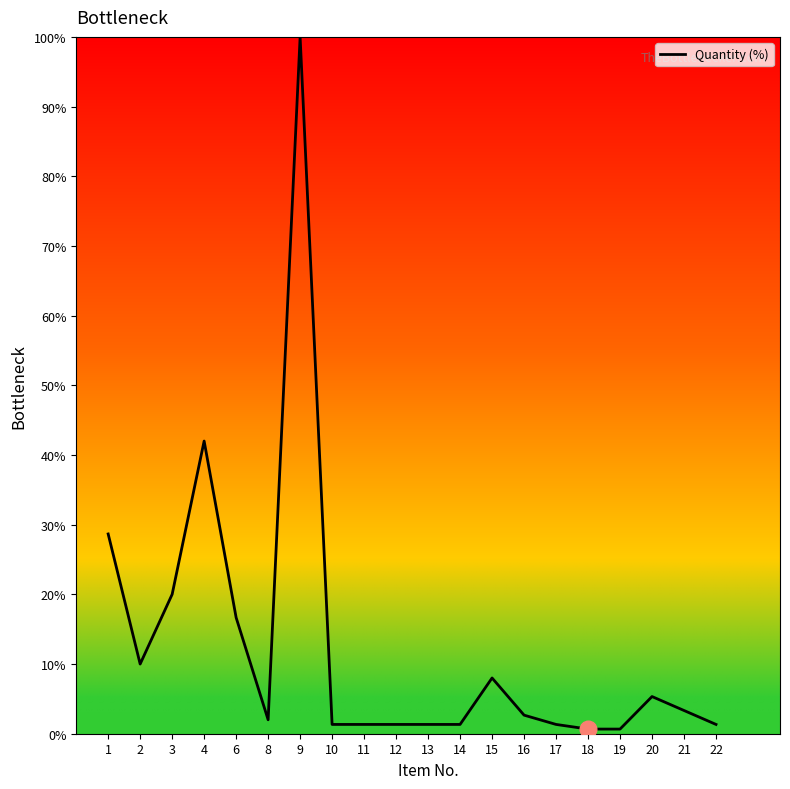

Reading left to right, what are all the values shown in this chart?

1=28.7	2=10.0	3=20.0	4=42.0	6=16.7	8=2.0	9=100.0	10=1.3	11=1.3	12=1.3	13=1.3	14=1.3	15=8.0	16=2.7	17=1.3	18=0.7	19=0.7	20=5.3	21=3.3	22=1.3